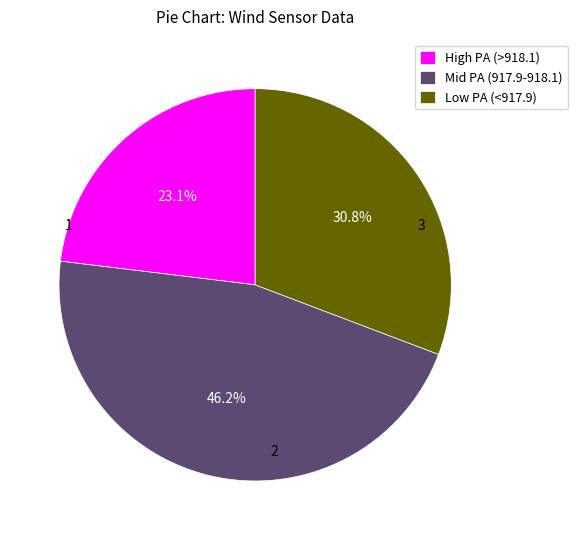

Rank the categories by value from highest to lowest.

Mid PA (917.9-918.1), Low PA (<917.9), High PA (>918.1)